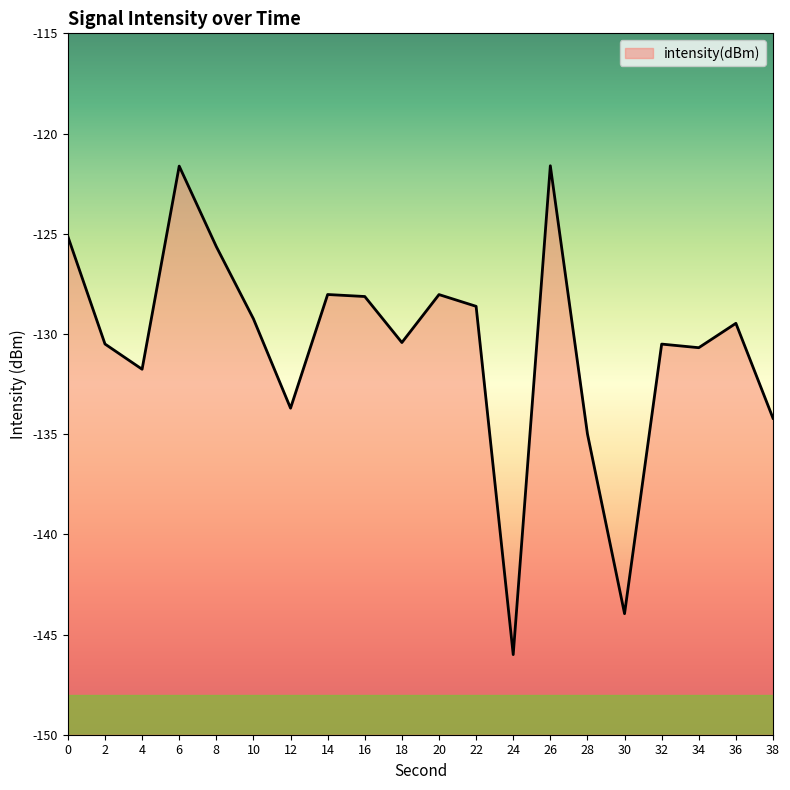

Reading left to right, extract all data points from this chart.

-125.1	-130.5	-131.8	-121.6	-125.6	-129.2	-133.7	-128.0	-128.1	-130.4	-128.0	-128.6	-146.0	-121.6	-135.0	-144.0	-130.5	-130.7	-129.5	-134.2